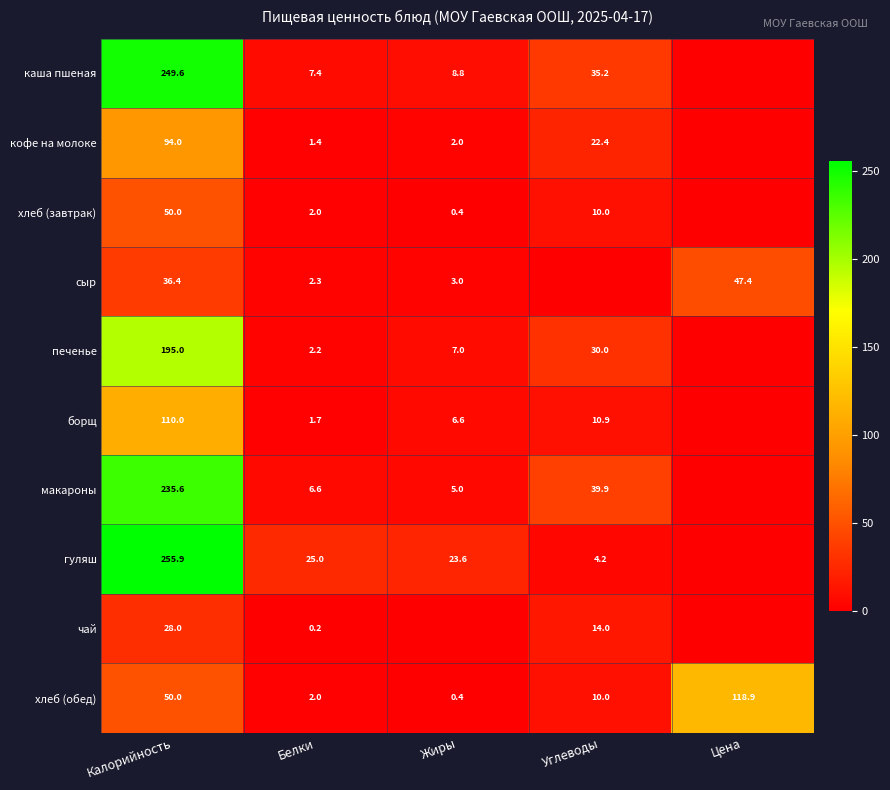

What is the total value across all series at Белки?

50.8